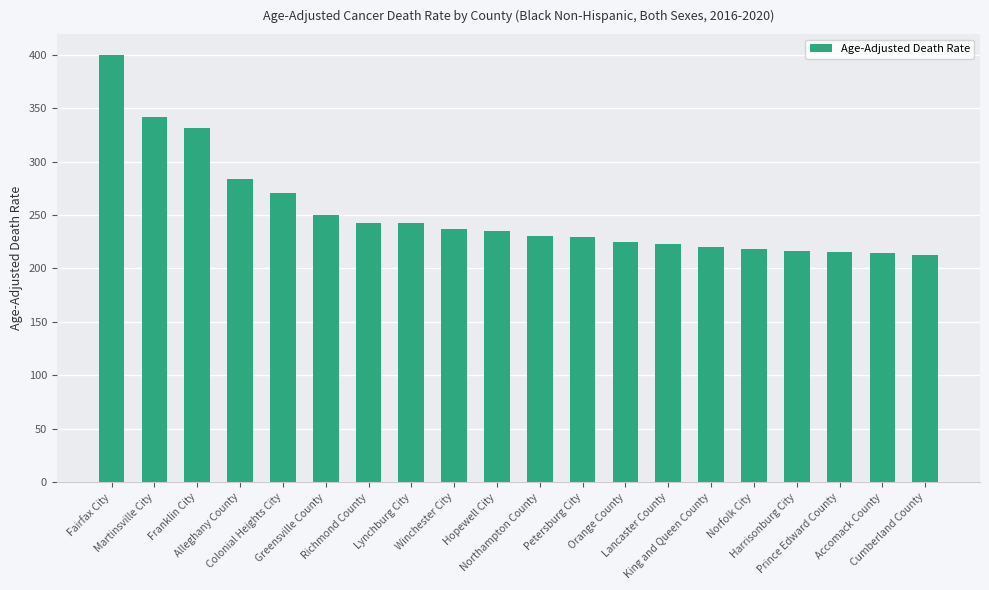

The chart shows a value of 525.1 at Martinsville City. True or false?

False